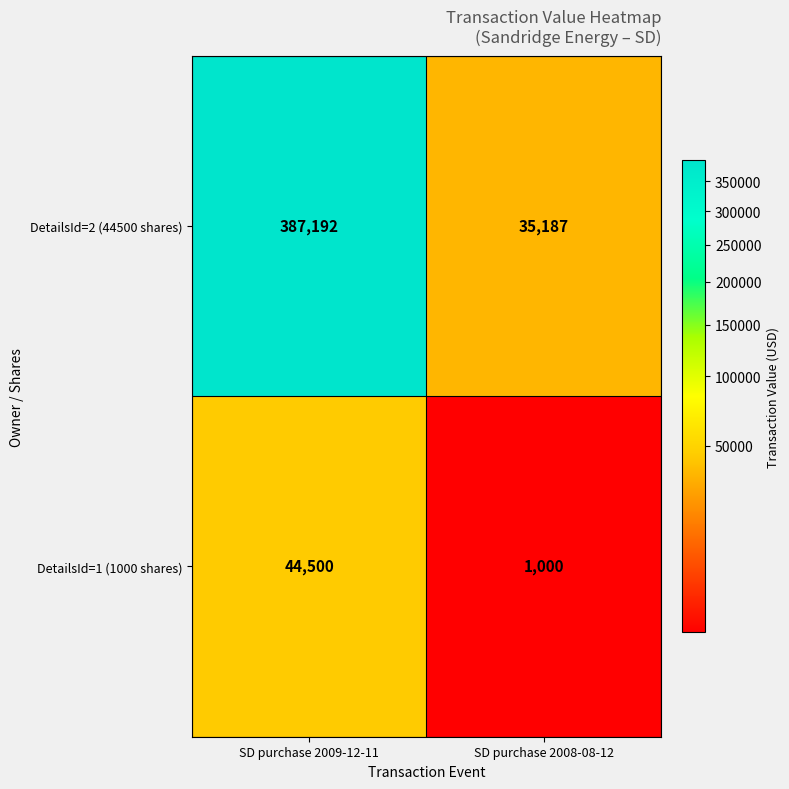

What is the spread (max minus min) of values at SD purchase 2009-12-11?

342692